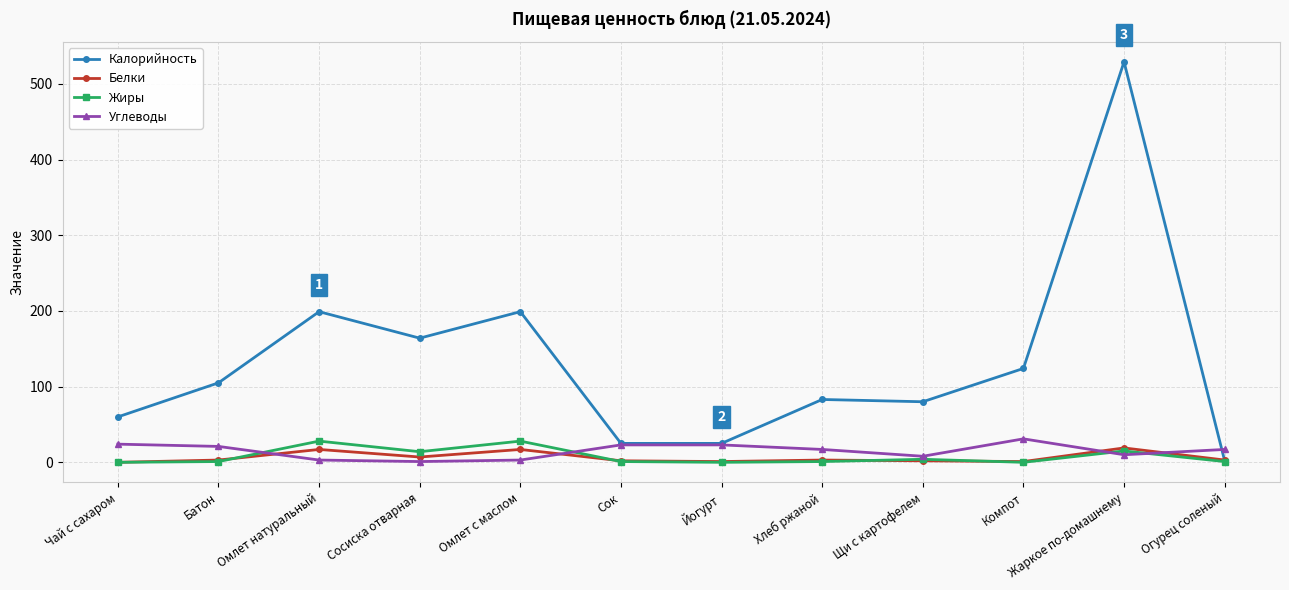

True or false: Жиры has more than 1 points higher than both neighbors.

True